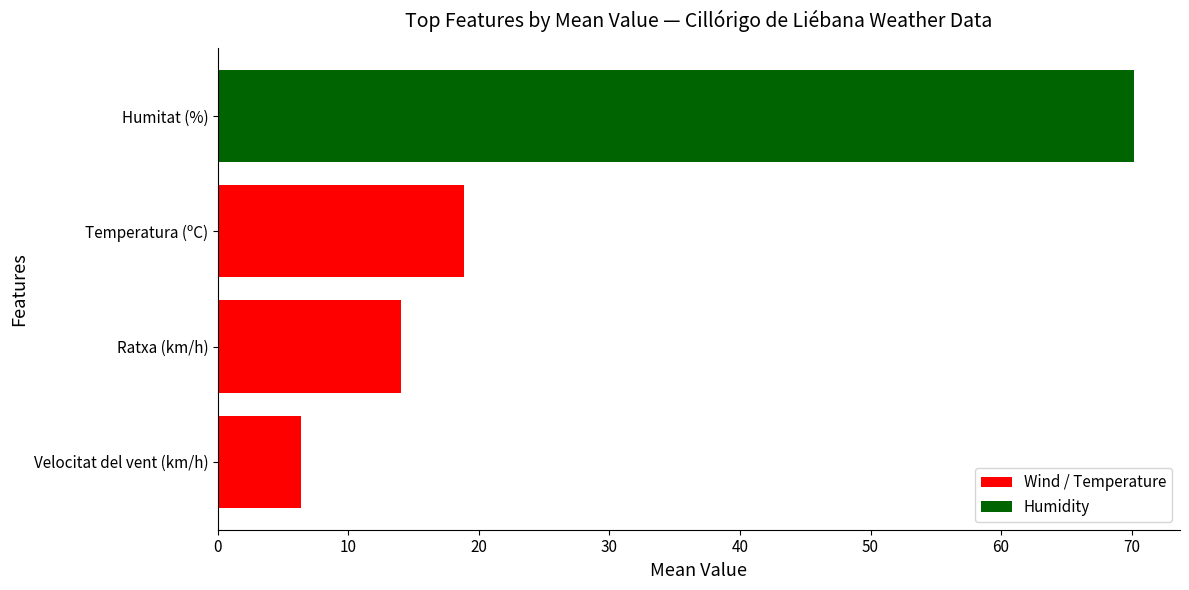

Between Velocitat del vent (km/h) and Humitat (%), which is larger?

Humitat (%)